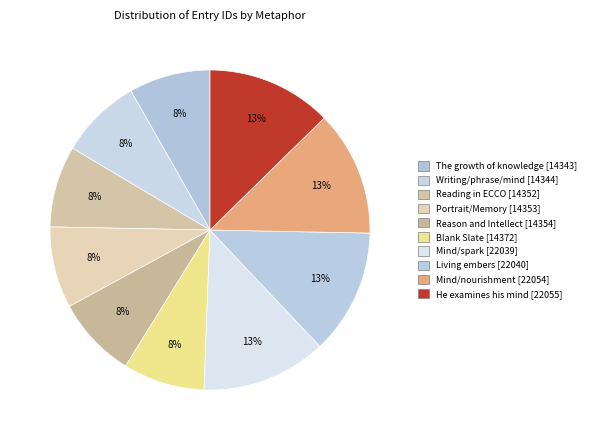

How many segments does this pie chart have?

10